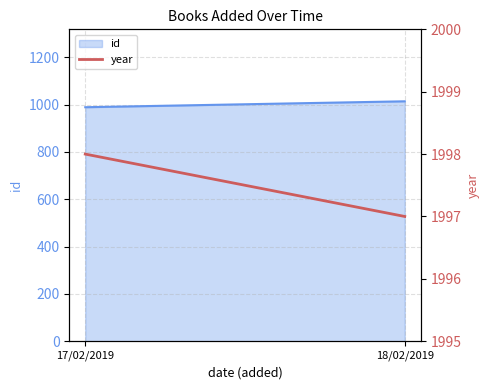

At which category does the chart reach its minimum across all series?

18/02/2019